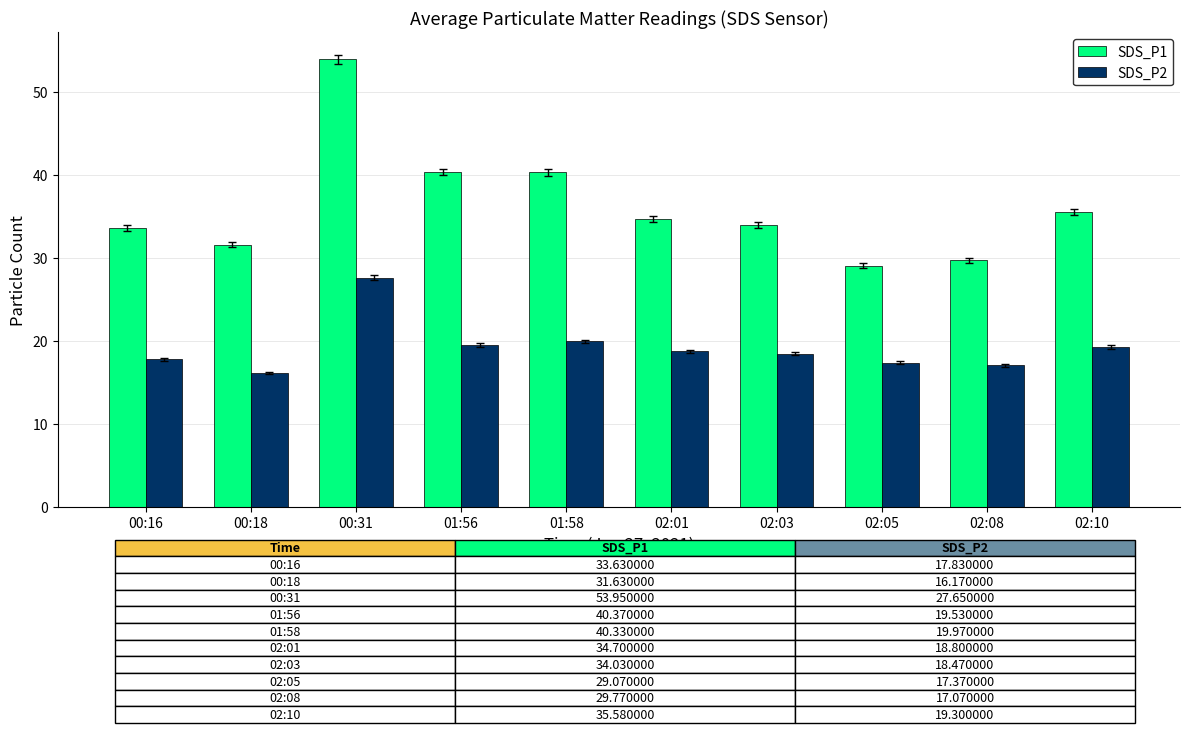

The value of SDS_P2 at 00:16 is 31.7. True or false?

False